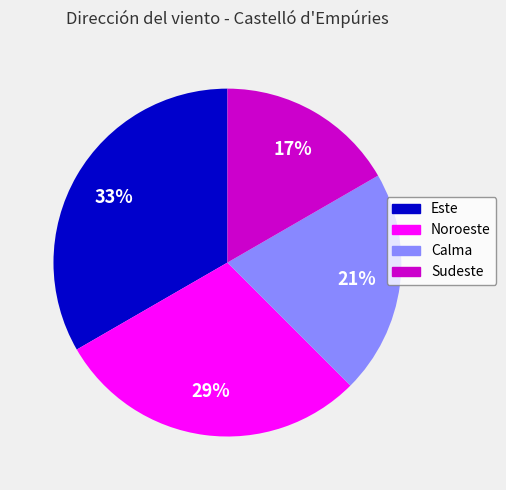

To the nearest percent, what is the combined percentage of Este and Sudeste?

50%